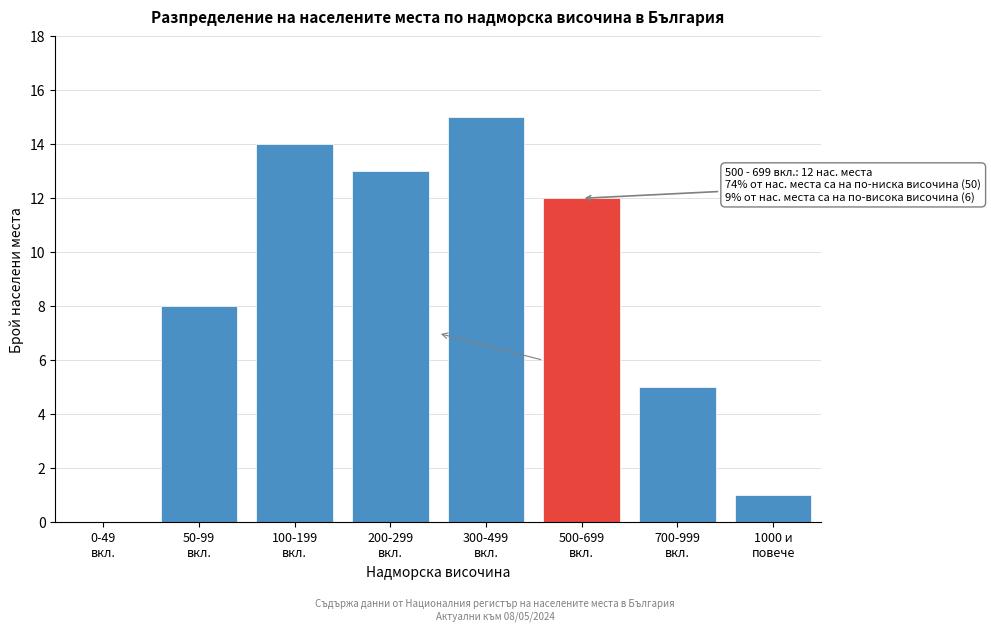

What is the greatest value displayed?

15